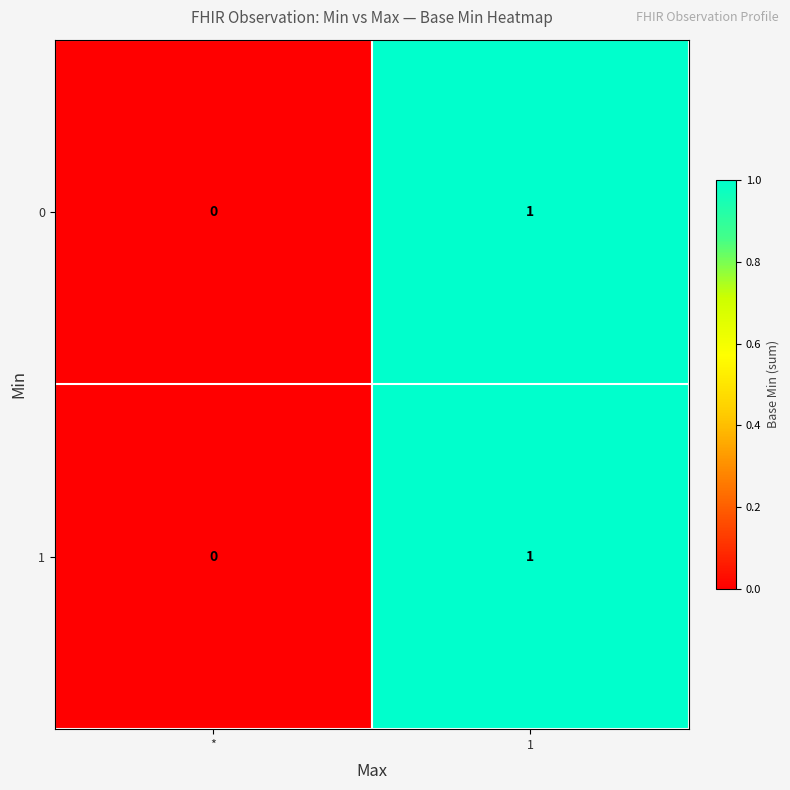

True or false: 1 has a value of 1 at 1.

True